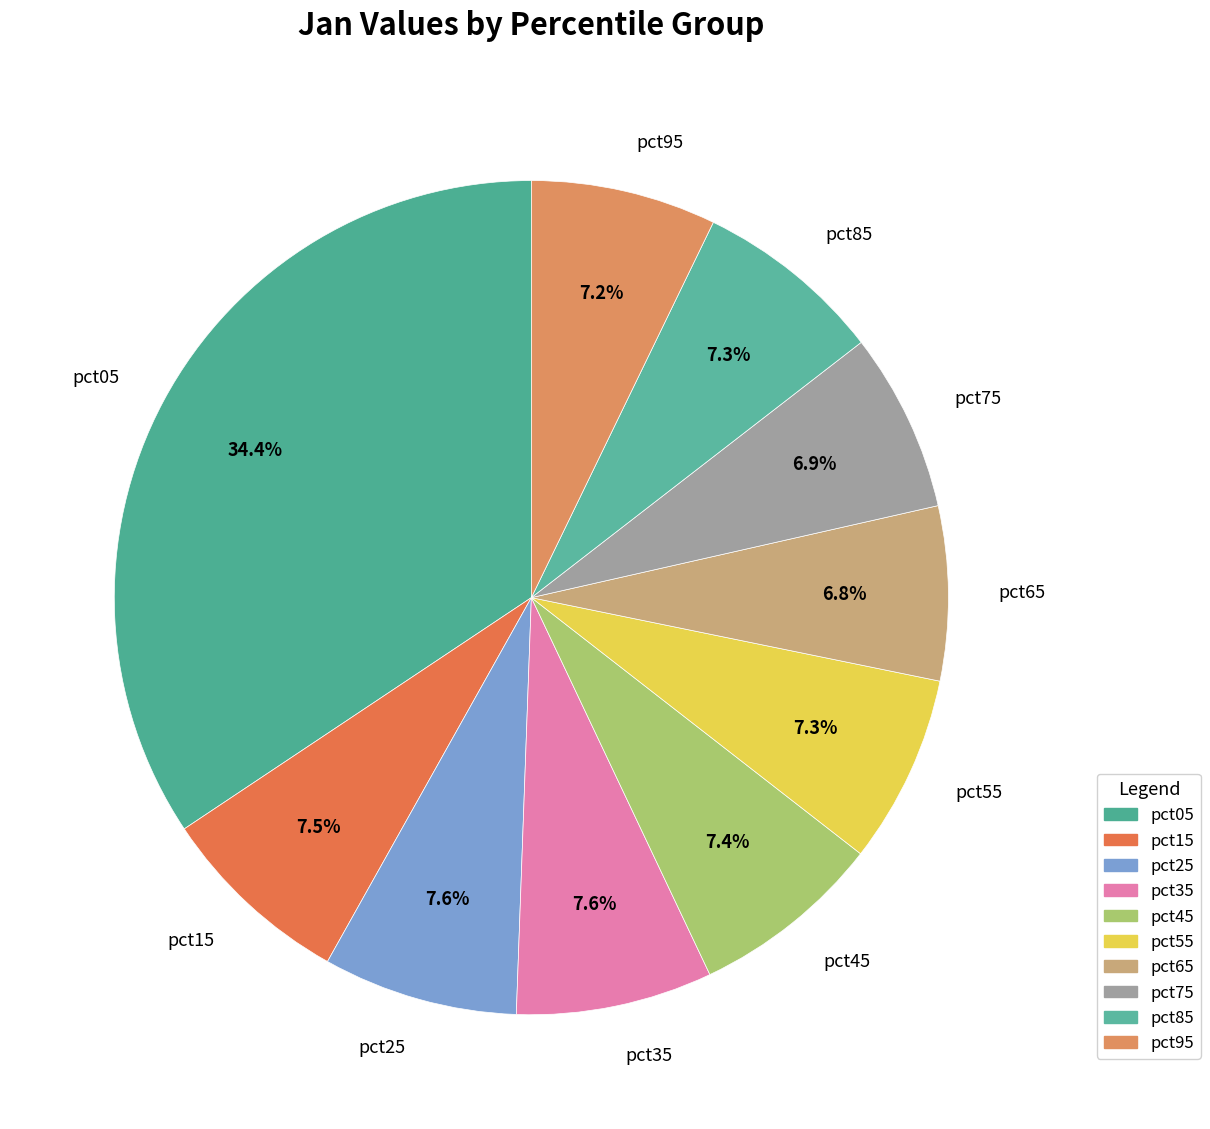

To the nearest percent, what percentage of the pie is pct05?

34%